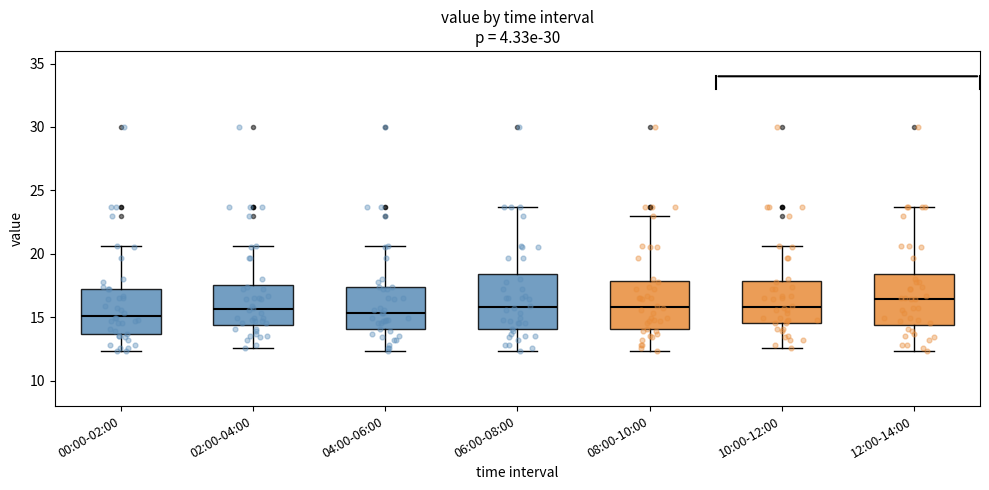

Where does the median line of the box for 10:00-12:00 sit on the y-axis? The values are not printed on the chart, so give them approximately, as read against the axis.

16.0